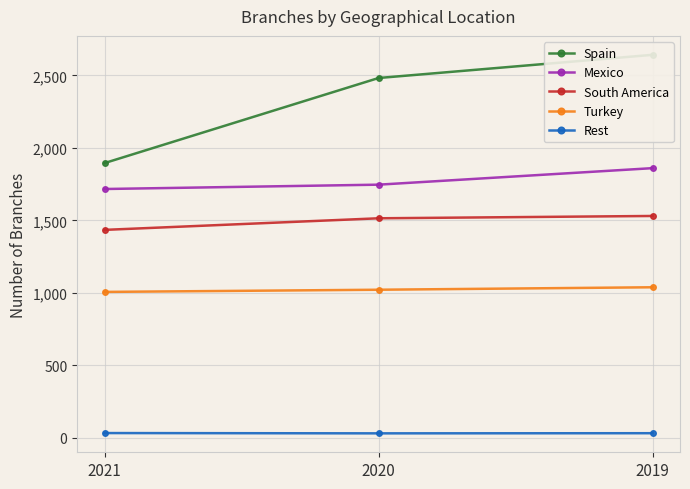

The value of Turkey at 2020 is 1021. True or false?

True